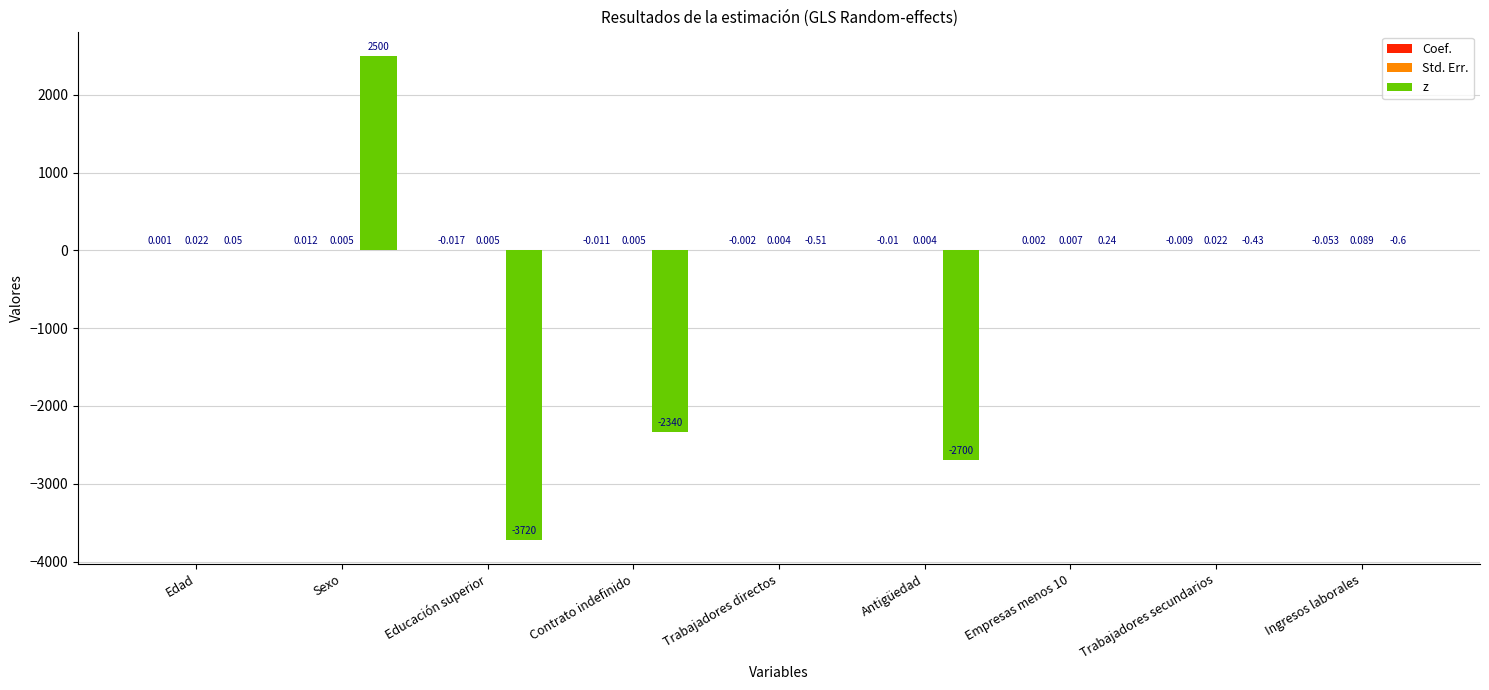

At which category is the sum across all series the highest?

Sexo